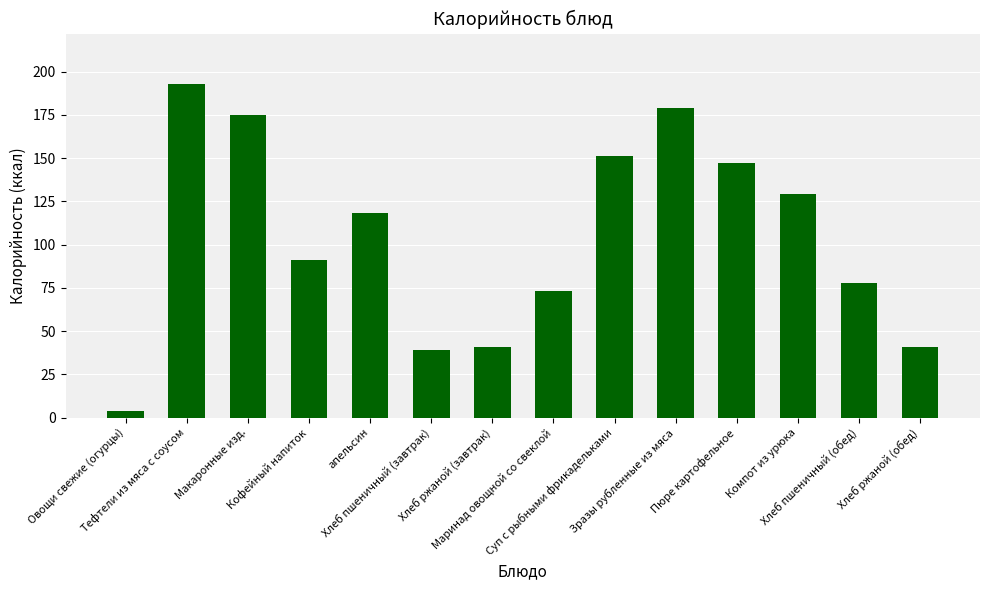

Reading left to right, extract all data points from this chart.

4	193	175	91	118	39	41	73	151	179	147	129	78	41